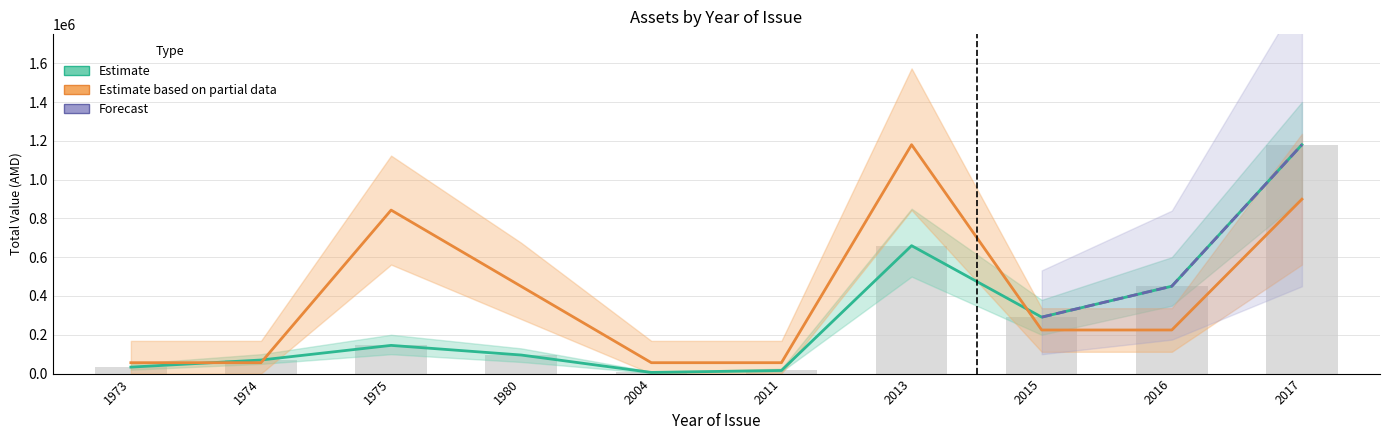

At how many categories does at least one series exceed 999294?

2